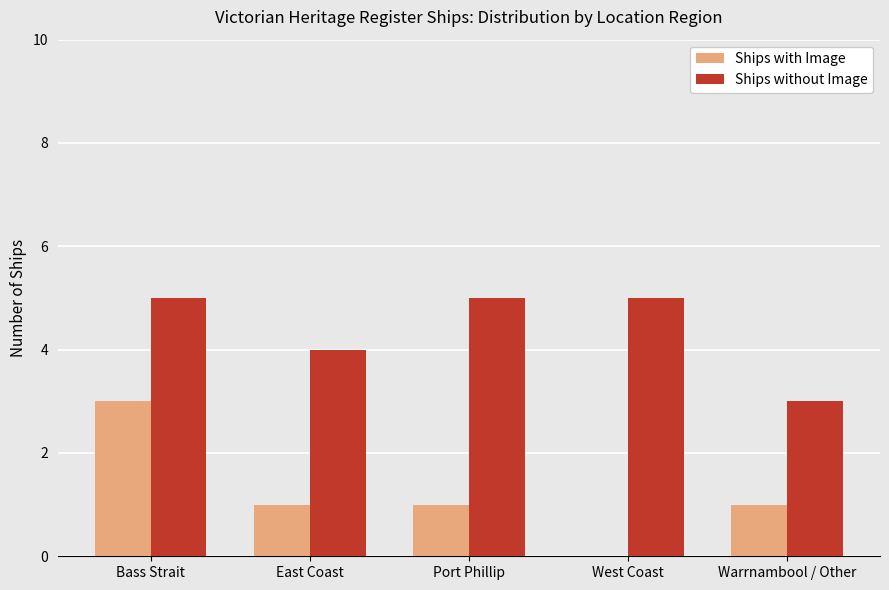

What is the sum of the Ships without Image values at East Coast and West Coast?

9